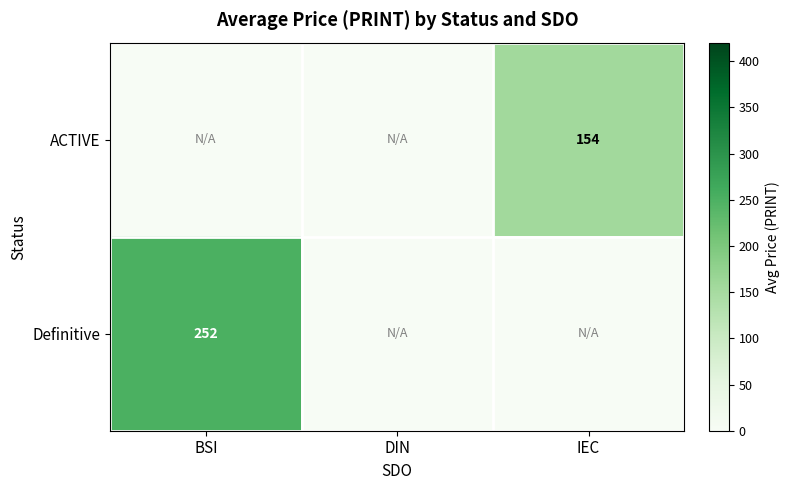

What is the difference between the highest and lowest values at BSI?

251.6